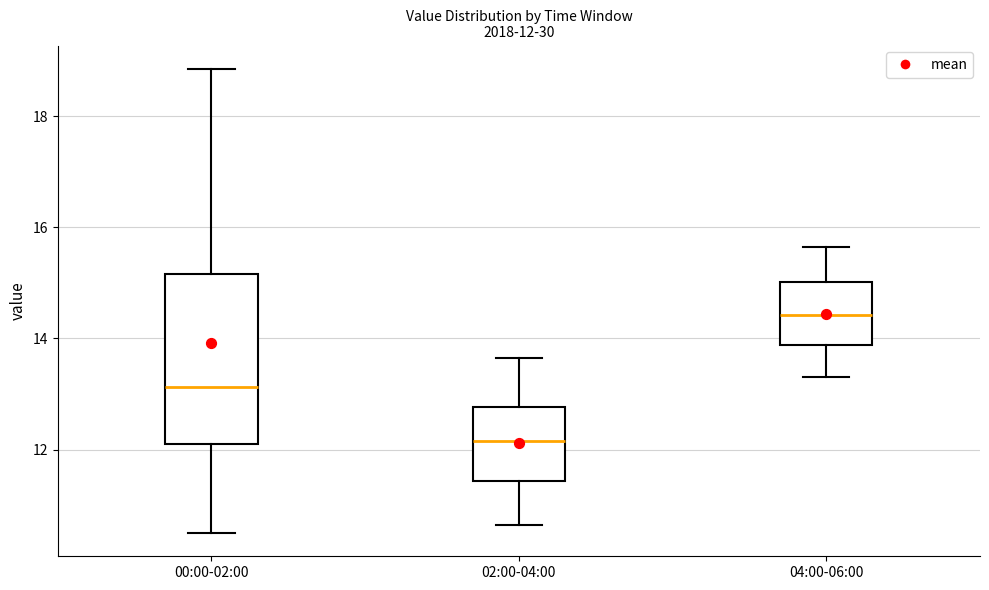

Which box's median line is the lowest?

02:00-04:00